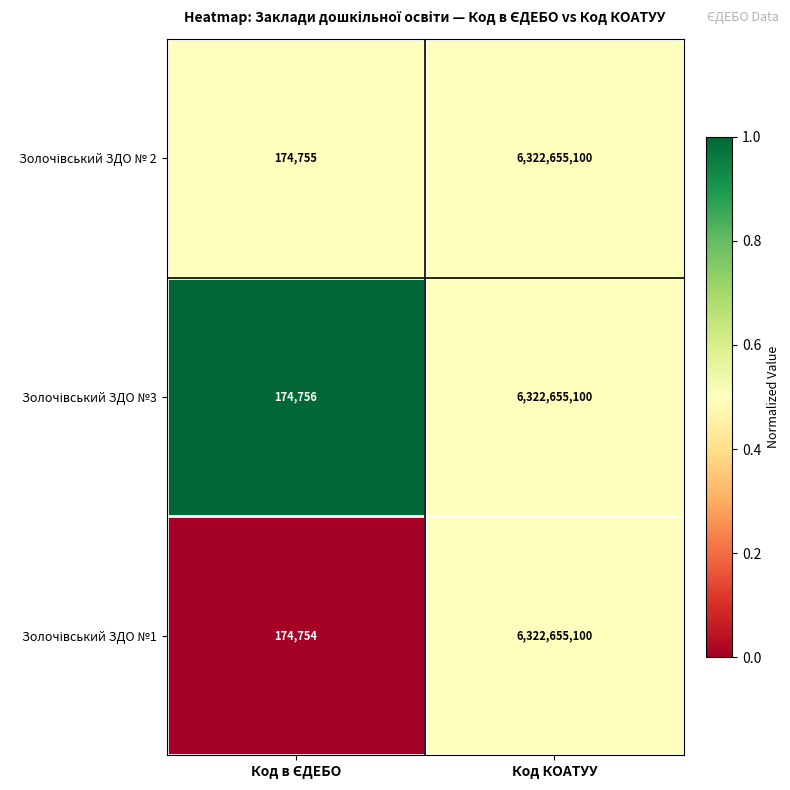

At which category is the sum across all series the highest?

Код КОАТУУ